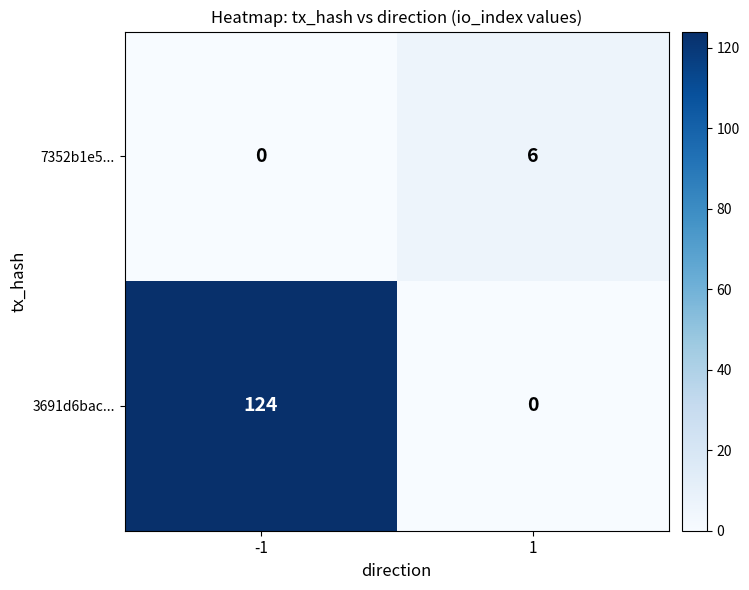

Reading right to left, extract all data points from this chart.

7352b1e5...: 6	0
3691d6bac...: 0	124